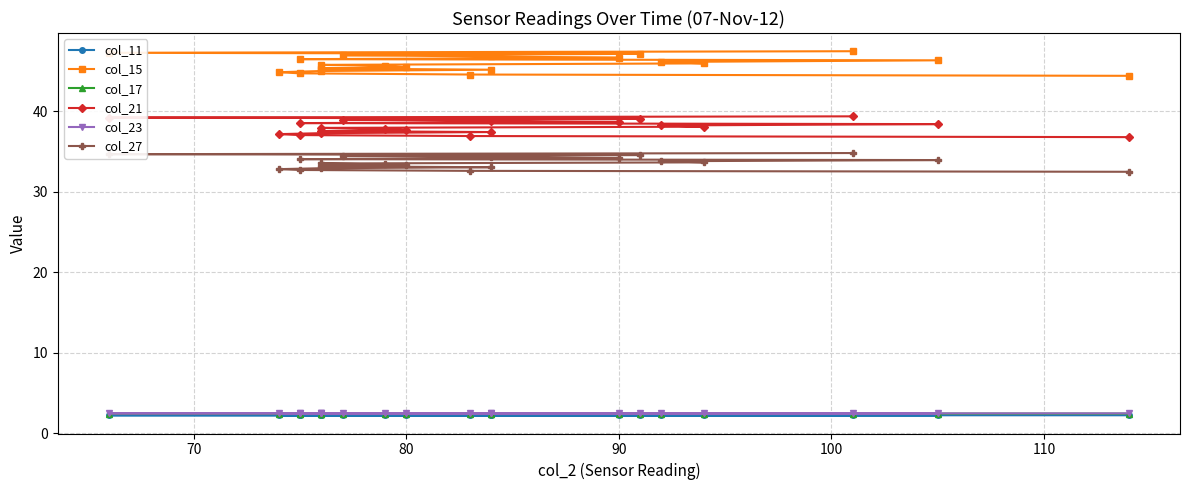

How many lines are shown in the chart?

6